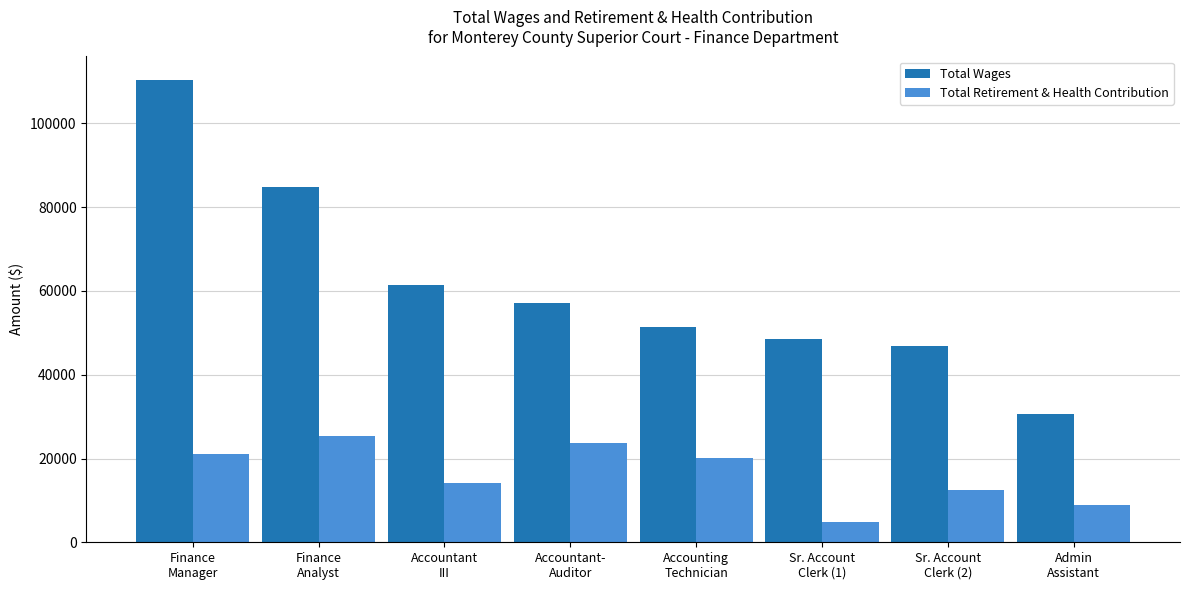

What are all the series names shown in the legend?

Total Wages, Total Retirement & Health Contribution